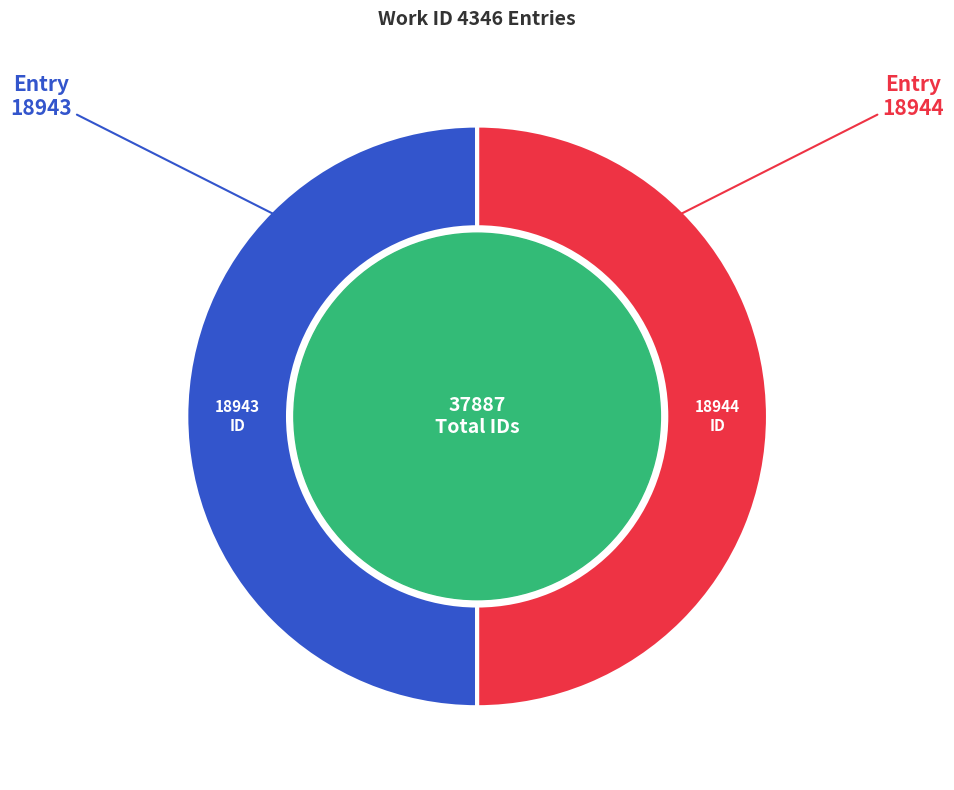

Is it true that Entry 18944 is 36% of the pie?

False